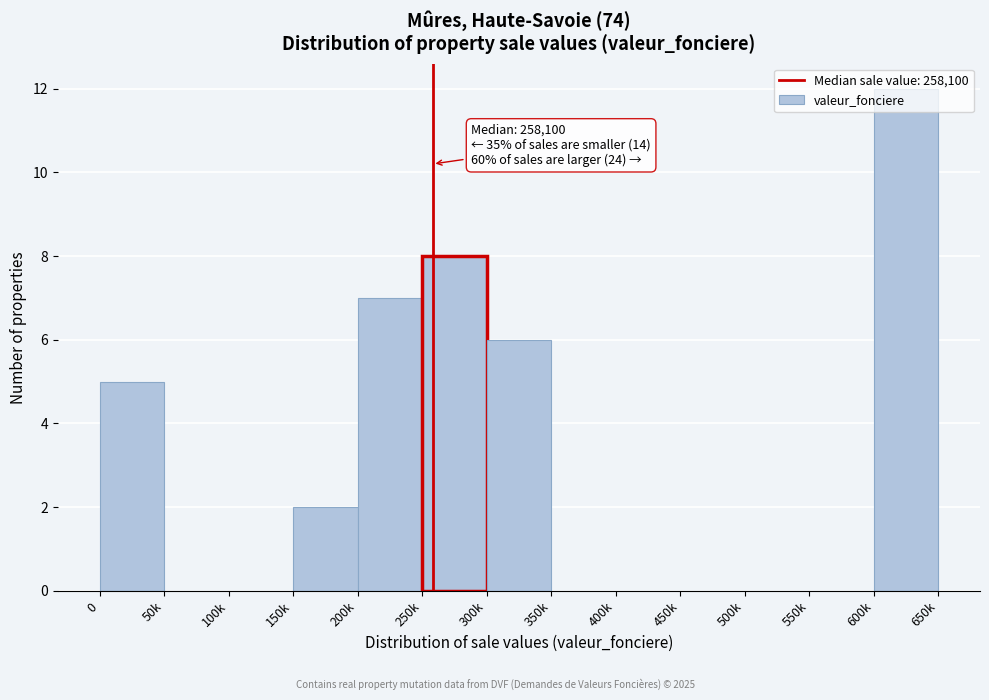

The chart shows a value of 0 at 550k. True or false?

True